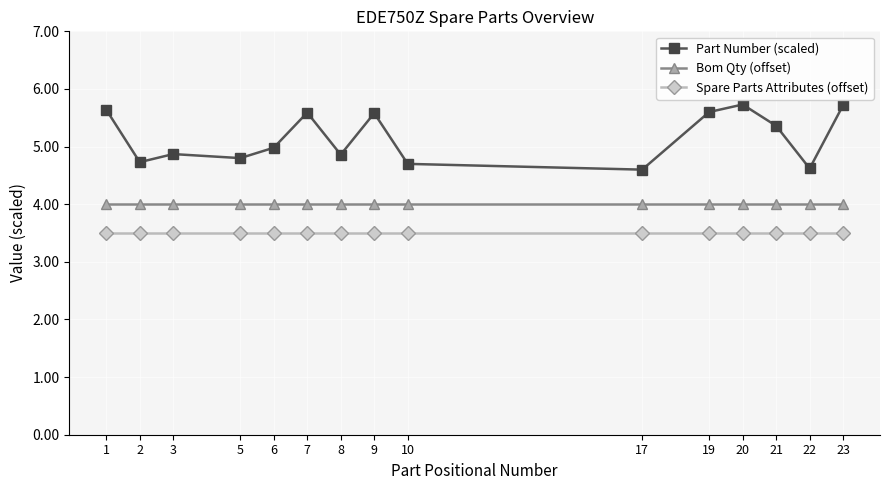

Which series has the largest total across all categories?

Part Number (scaled)